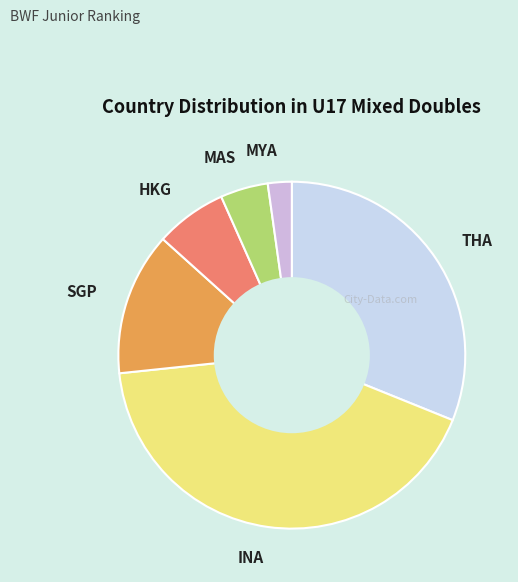

Between SGP and MYA, which is larger?

SGP